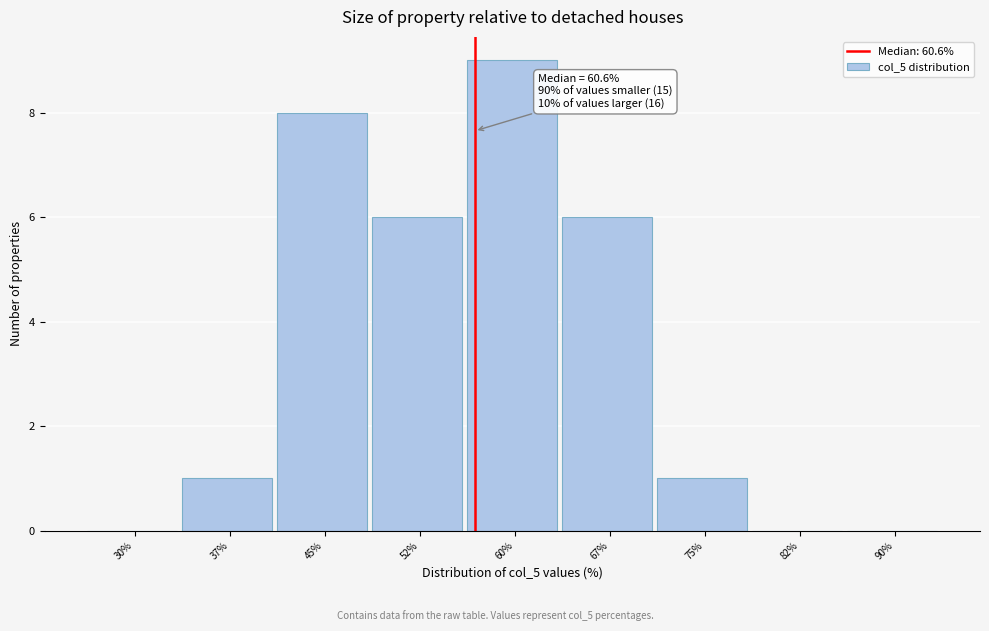

Reading left to right, transcribe all the data shown in this chart.

30%=0	37%=1	45%=8	52%=6	60%=9	67%=6	75%=1	82%=0	90%=0